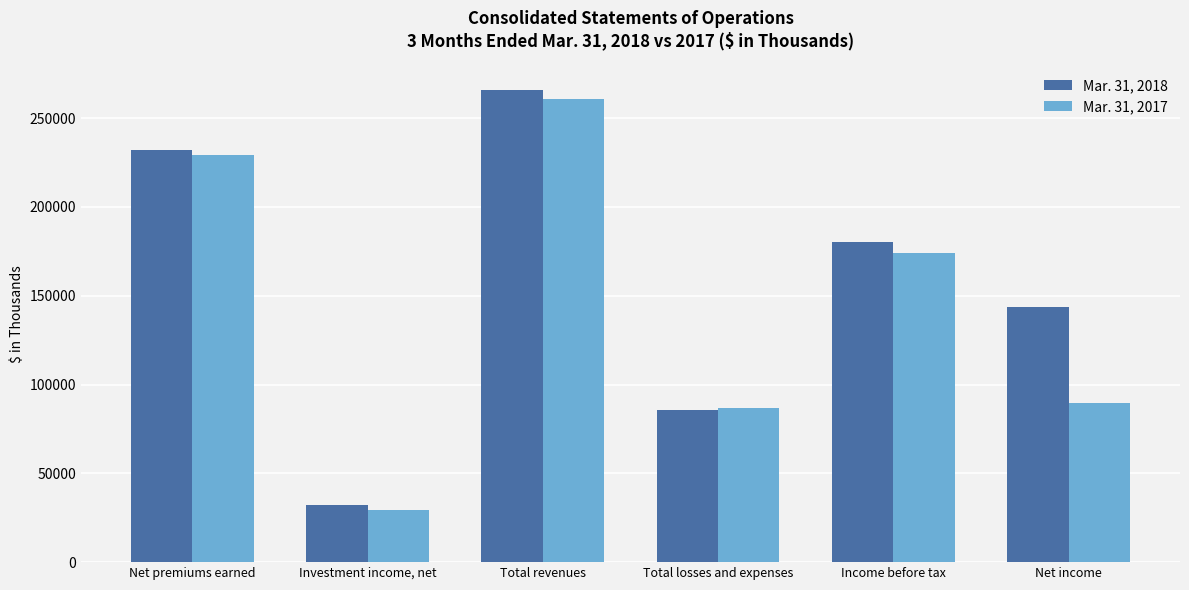

What is the greatest value displayed?

265770